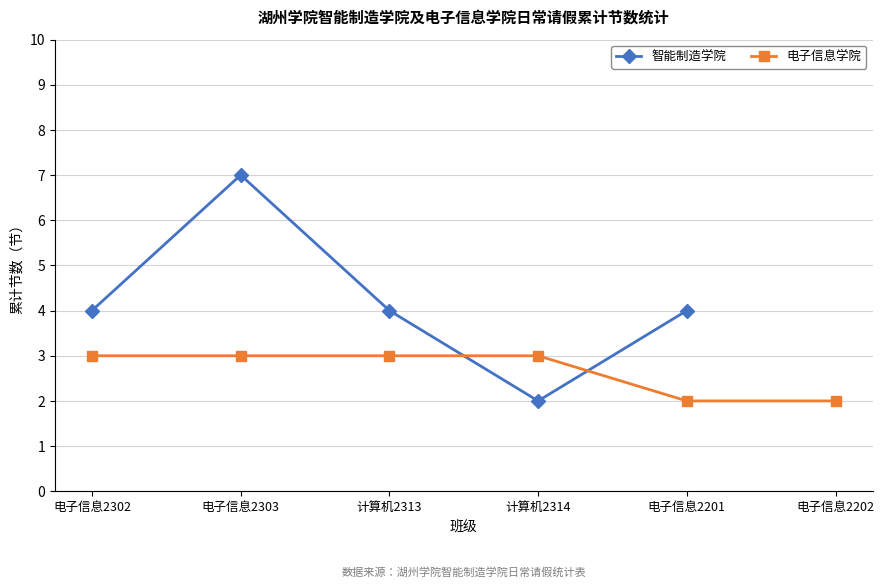

At which category does 智能制造学院 reach its first local valley?

计算机2314